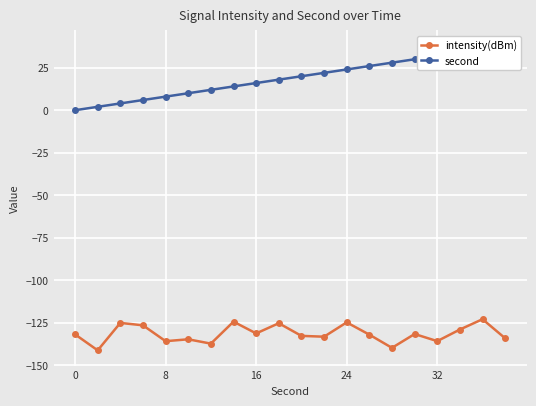

How many values in the second series are below 20?

10